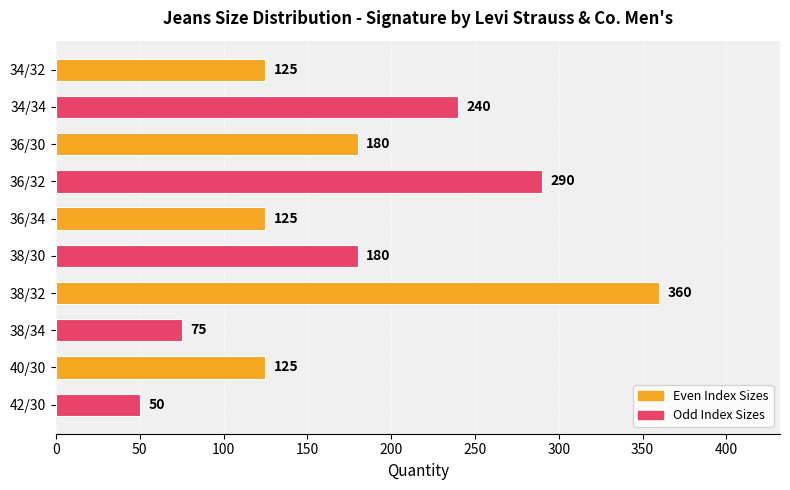

How many values are between 125 and 240?

6